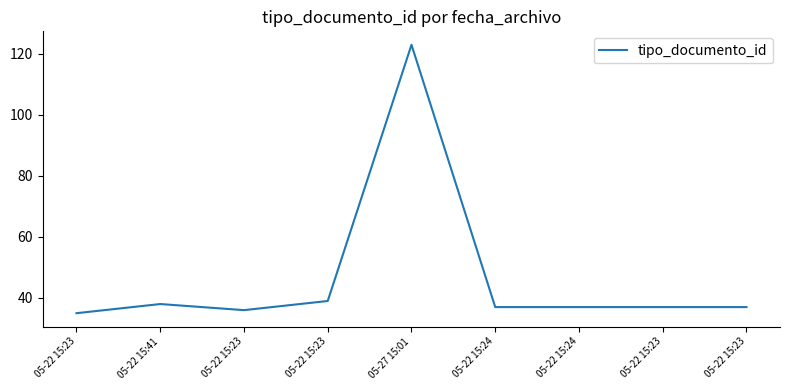

Rank the categories by value from highest to lowest.

05-27 15:01, 05-22 15:23, 05-22 15:41, 05-22 15:24, 05-22 15:24, 05-22 15:23, 05-22 15:23, 05-22 15:23, 05-22 15:23